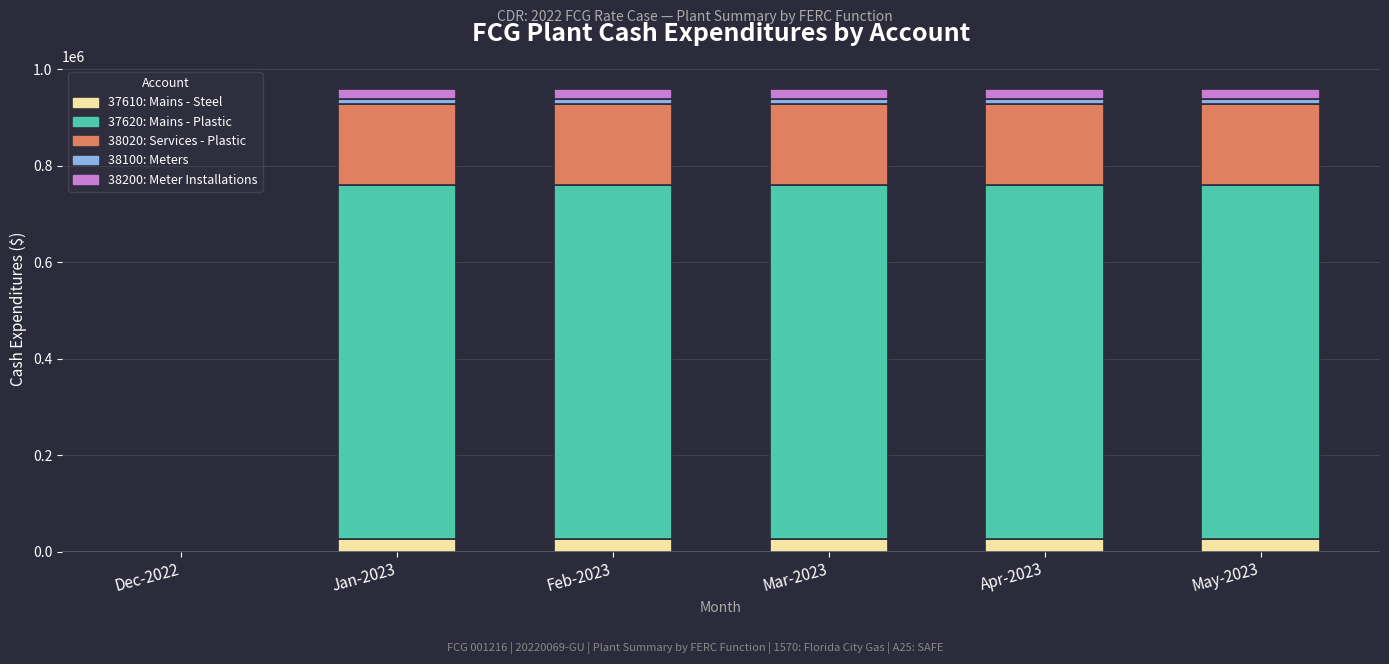

Are the bars horizontal?

No